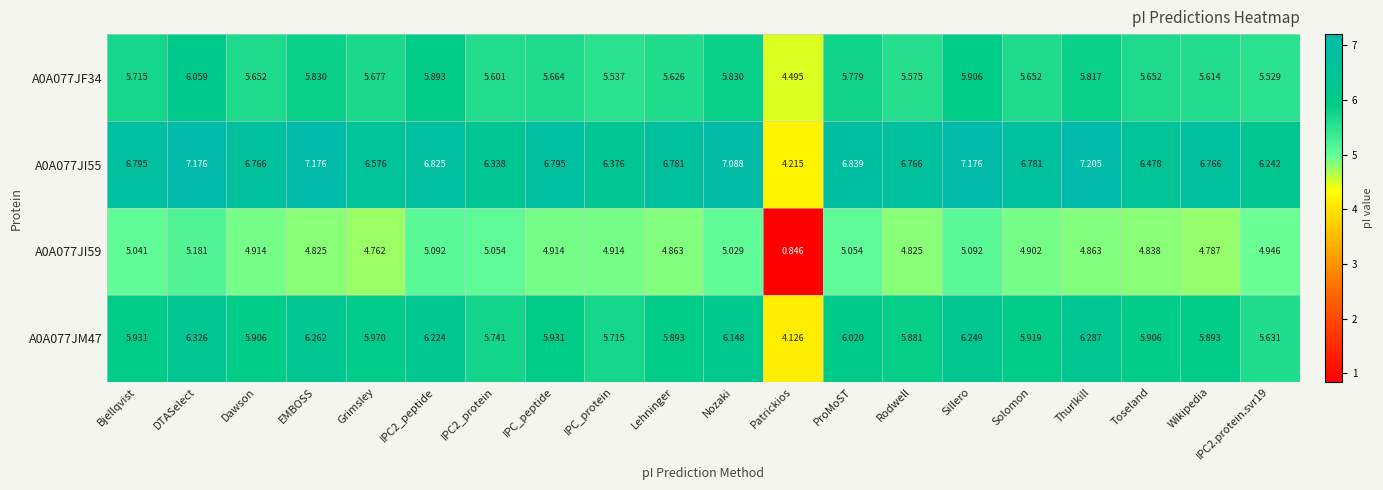

At which category does the chart reach its minimum across all series?

Patrickios